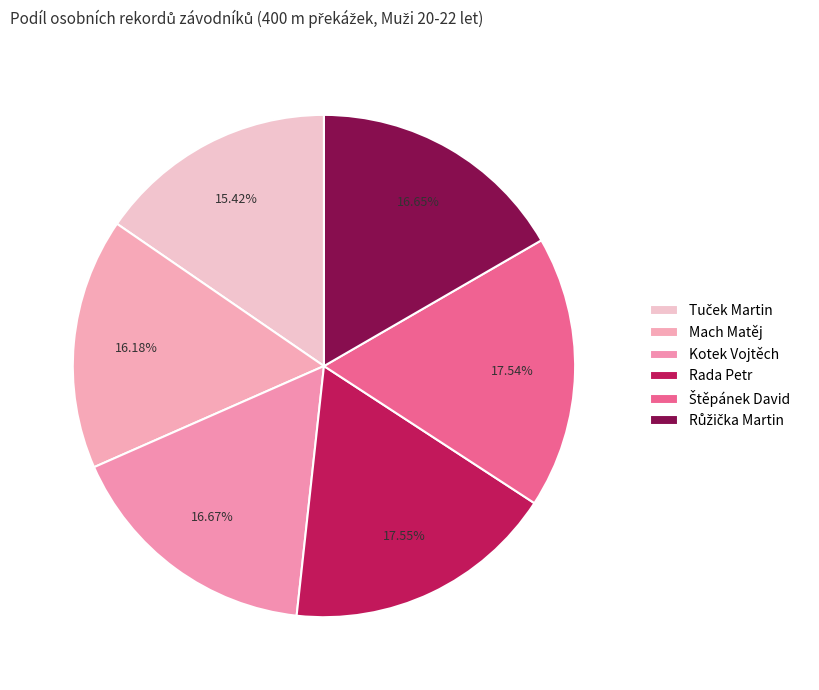

How many slices are in this pie chart?

6